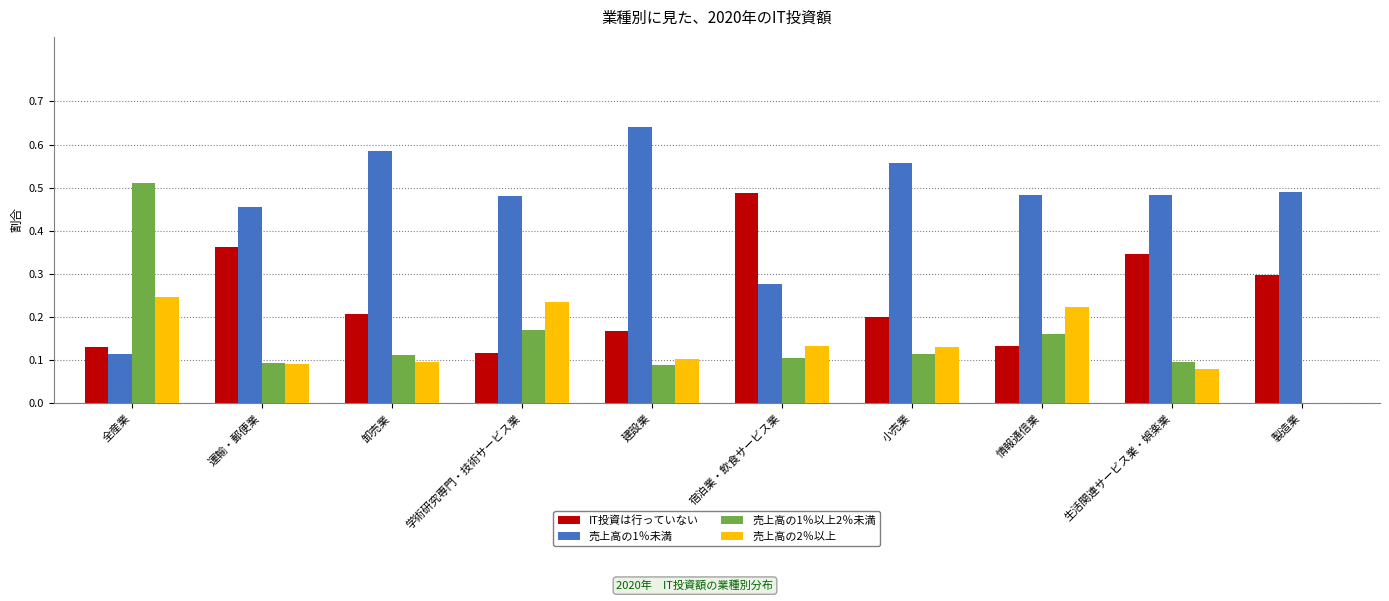

Are the bars grouped side by side (vs. stacked)?

Yes